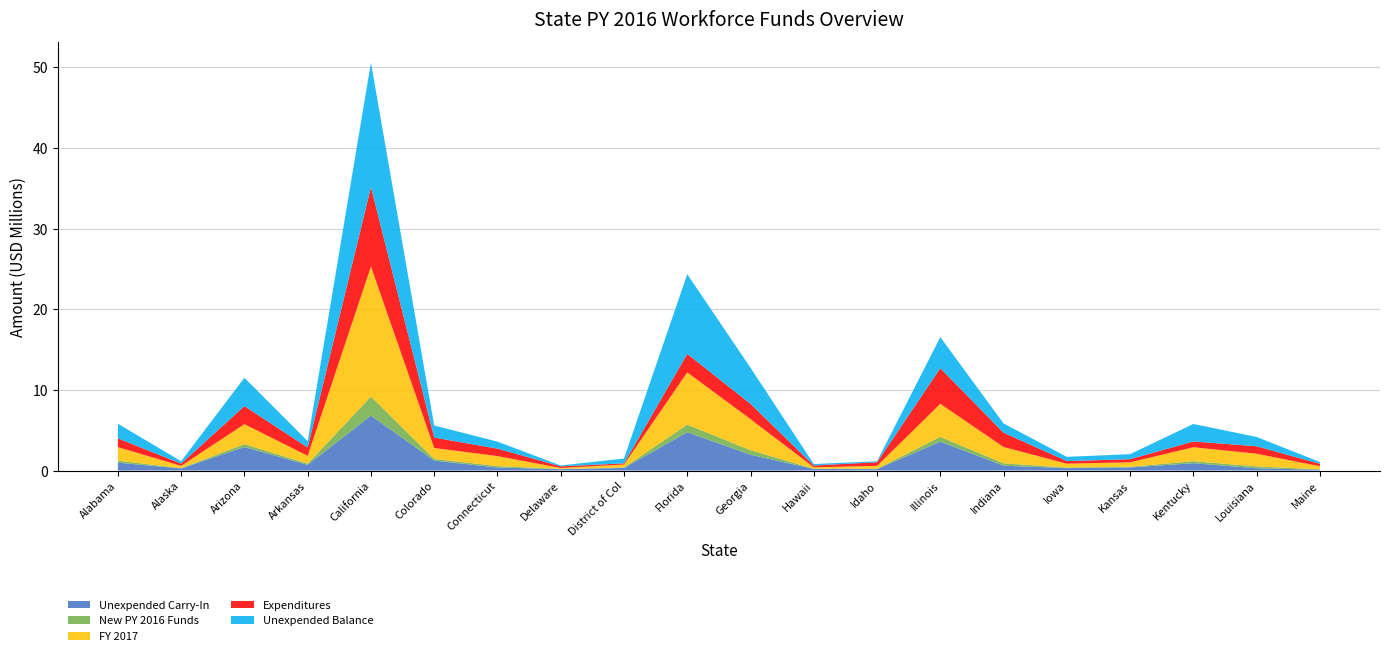

Reading left to right, what are all the values shown in this chart?

Unexpended Carry-In: 975430	256576	2917048	702907	6815072	1235090	368614	160395	318468	4745952	1958778	197994	166781	3582487	595548	298128	380017	908236	275731	92043
New PY 2016 Funds: 245545	40896	360619	142734	2353421	198079	181104	38736	54048	945707	561881	25825	52236	597188	295580	69948	81742	251857	229836	55660
FY 2017: 1679535	280266	2471355	978171	16128216	1357454	1241123	114144	370398	6481022	3850624	176974	357980	4092588	2025634	479359	553054	1725998	1575087	381453
Expenditures: 1086113	277899	2235962	1031948	9853625	1292284	922726	203068	143596	2289218	1897962	222617	444399	4415676	1768762	322586	388493	714034	925757	303505
Unexpended Balance: 1814397	299839	3513060	791864	15443084	1498339	868115	110207	599318	9883463	4473321	178176	132598	3856587	1148000	524849	626320	2172057	1154897	225651